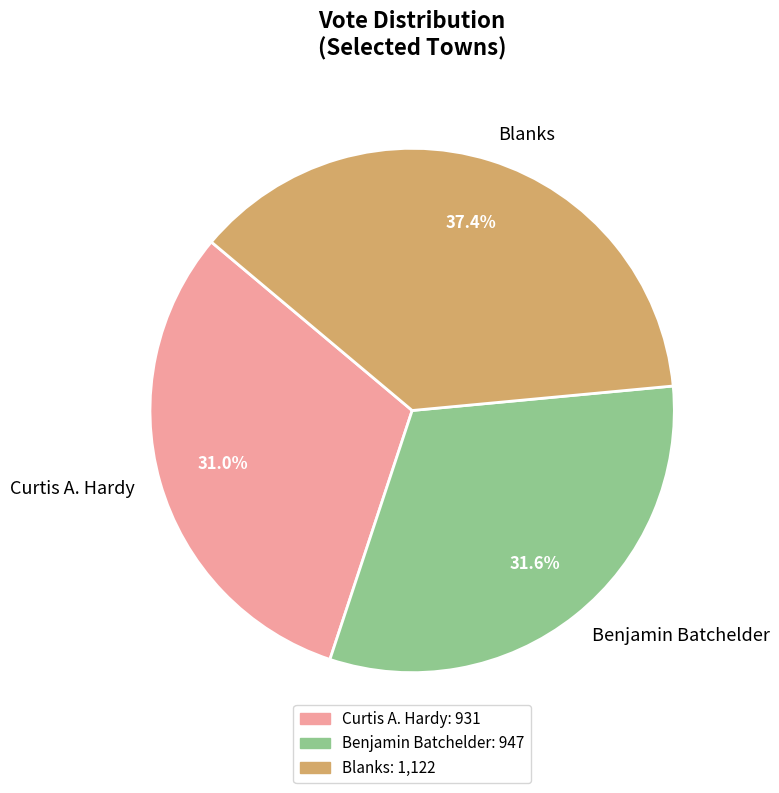

Combined, what portion of the pie is Curtis A. Hardy and Benjamin Batchelder?

62.6%